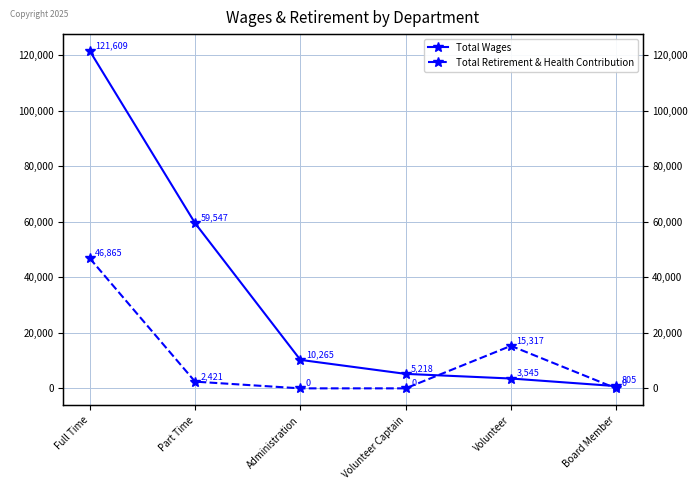

Which series has the widest spread of values?

Total Wages